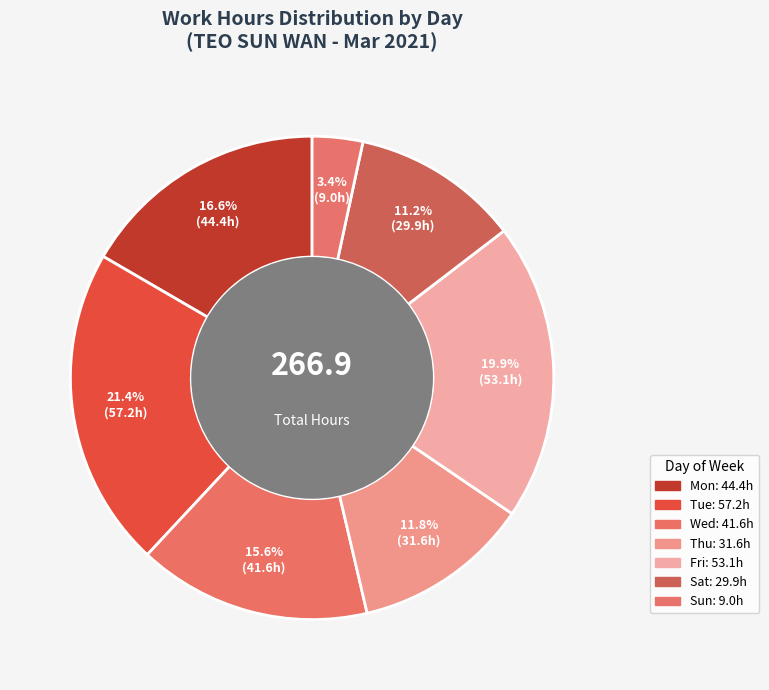

Count the number of slices in the pie.

7